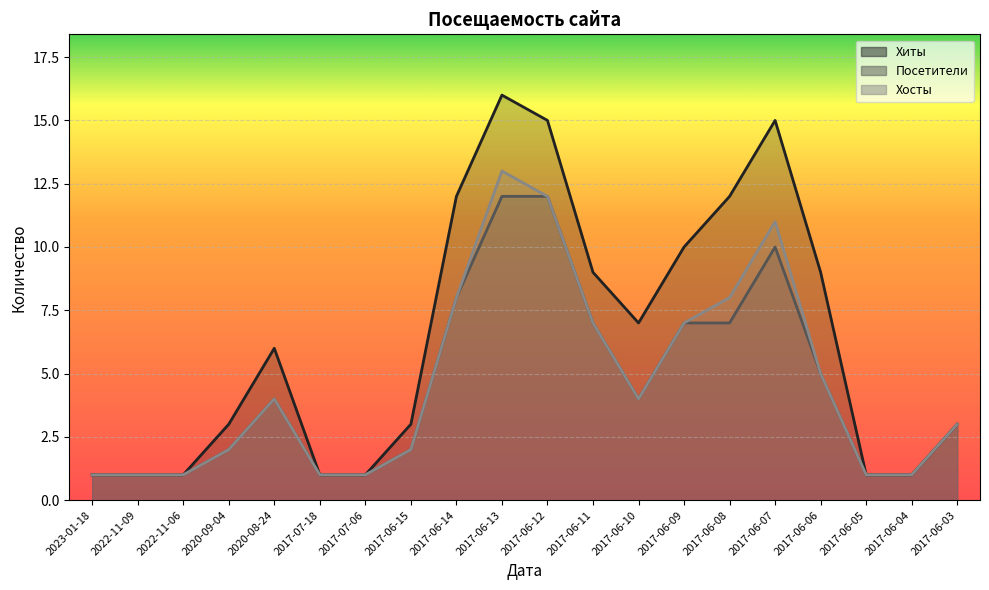

True or false: Хосты and Хиты cross at least once.

False